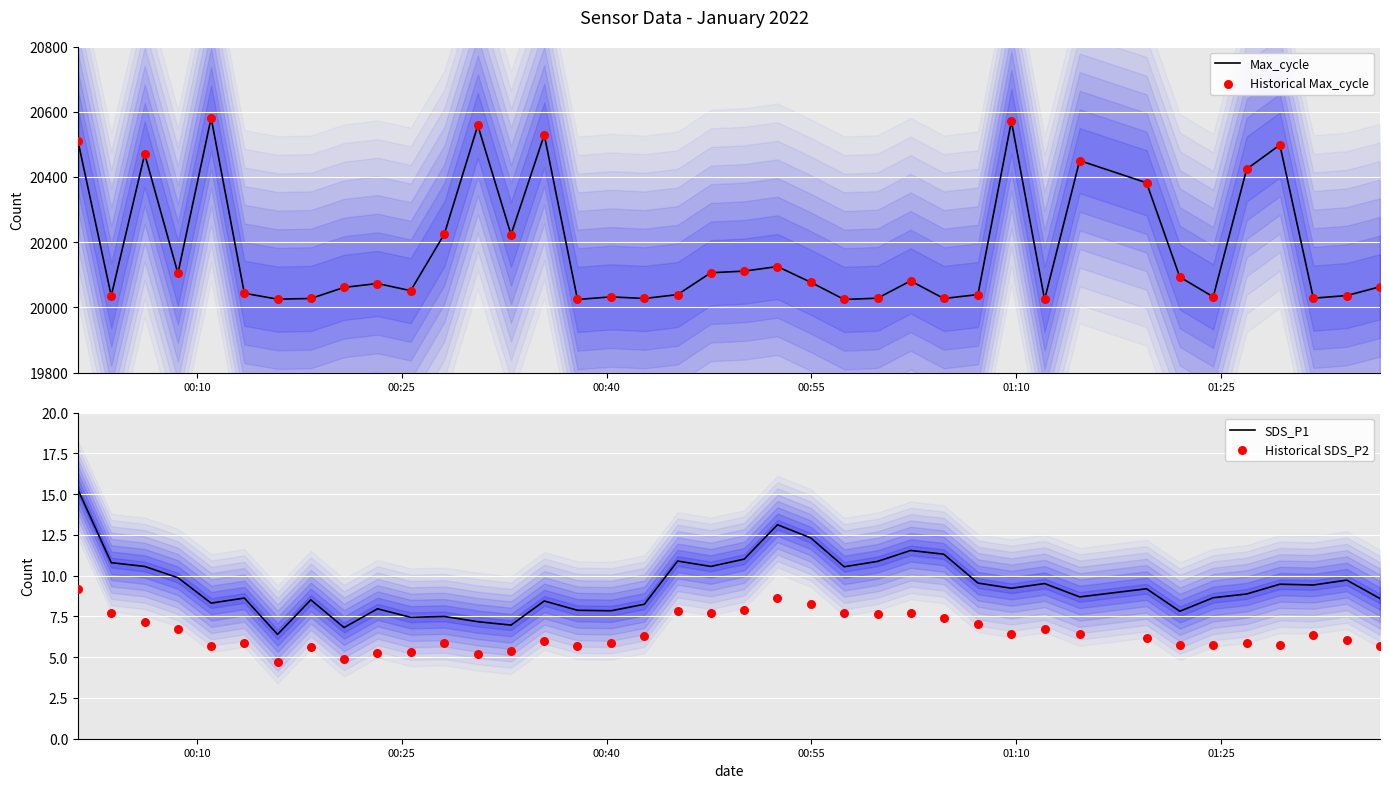

What is the lowest value of the Max_cycle series?

20024